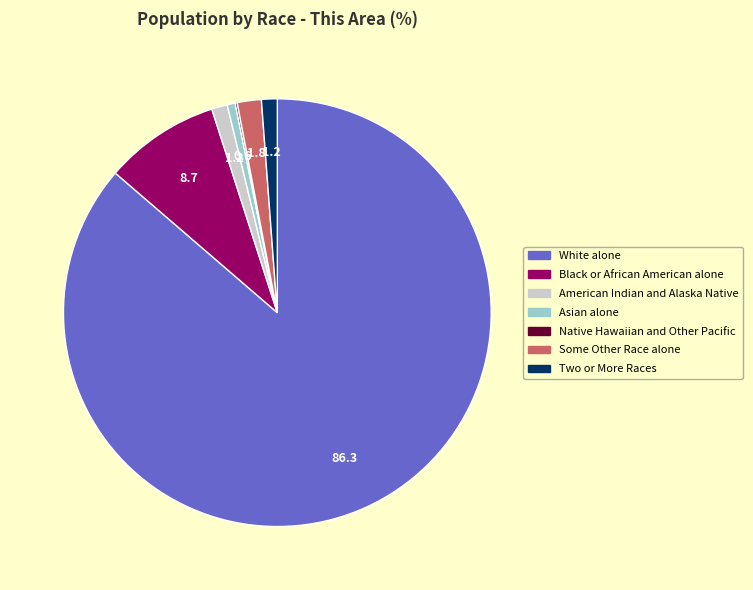

Combined, do Black or African American alone and Asian alone account for over 50%?

No